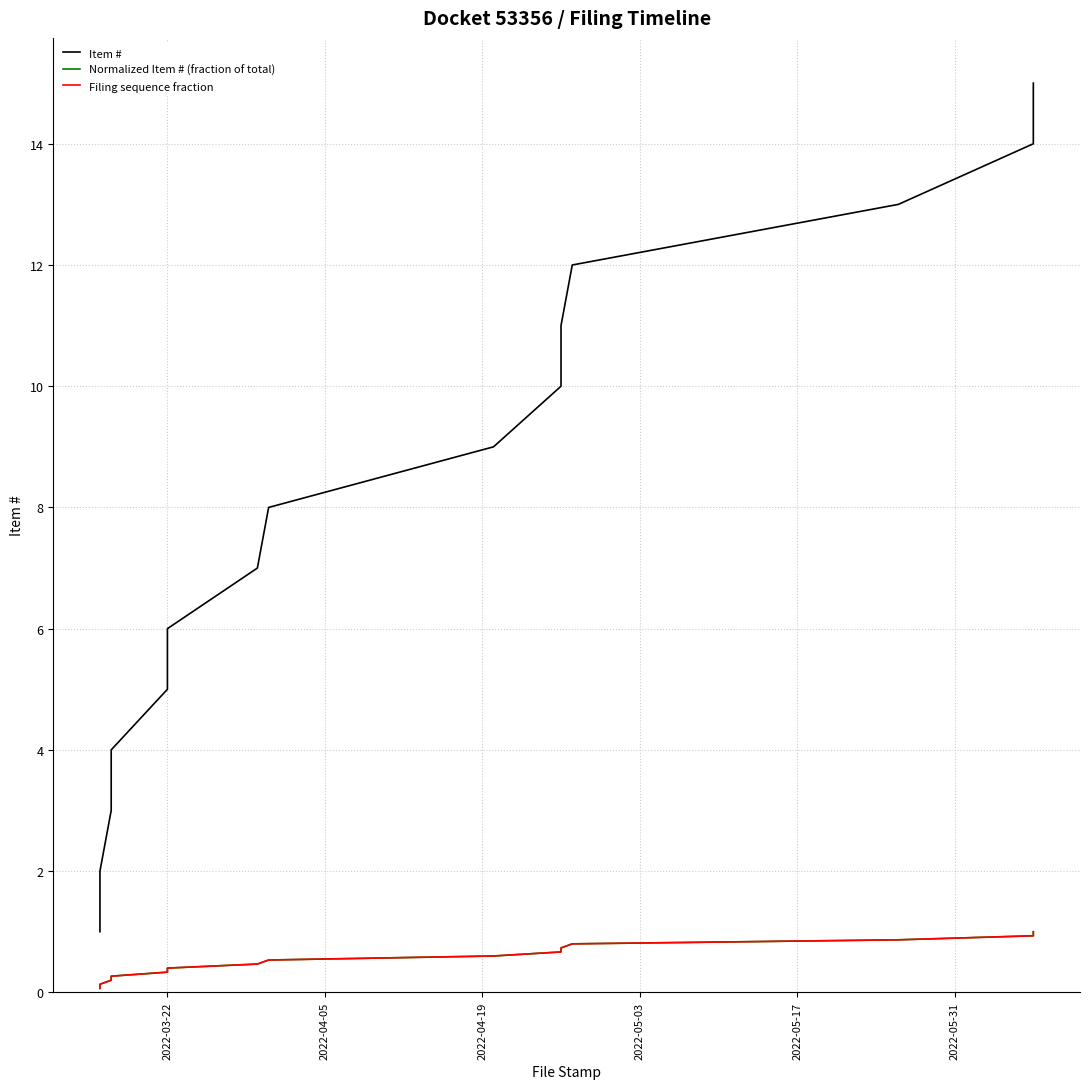

How many lines are shown in the chart?

3